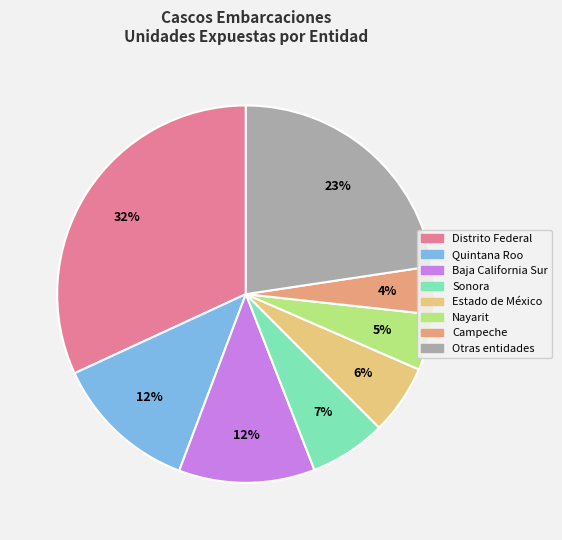

Count the number of slices in the pie.

8